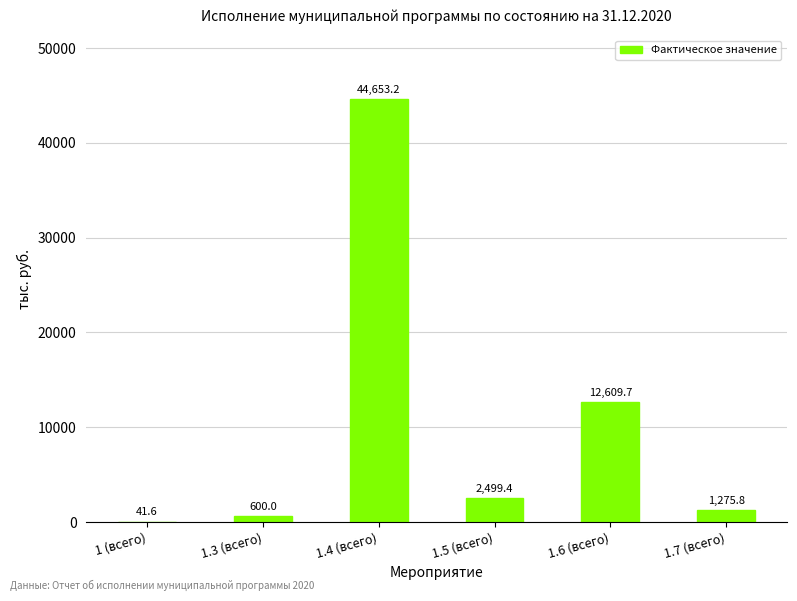

Read the value at 1.7 (всего).

1275.8